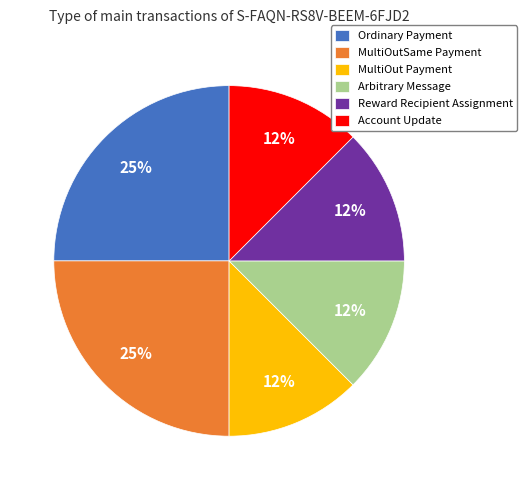

Between Ordinary Payment and Account Update, which is larger?

Ordinary Payment